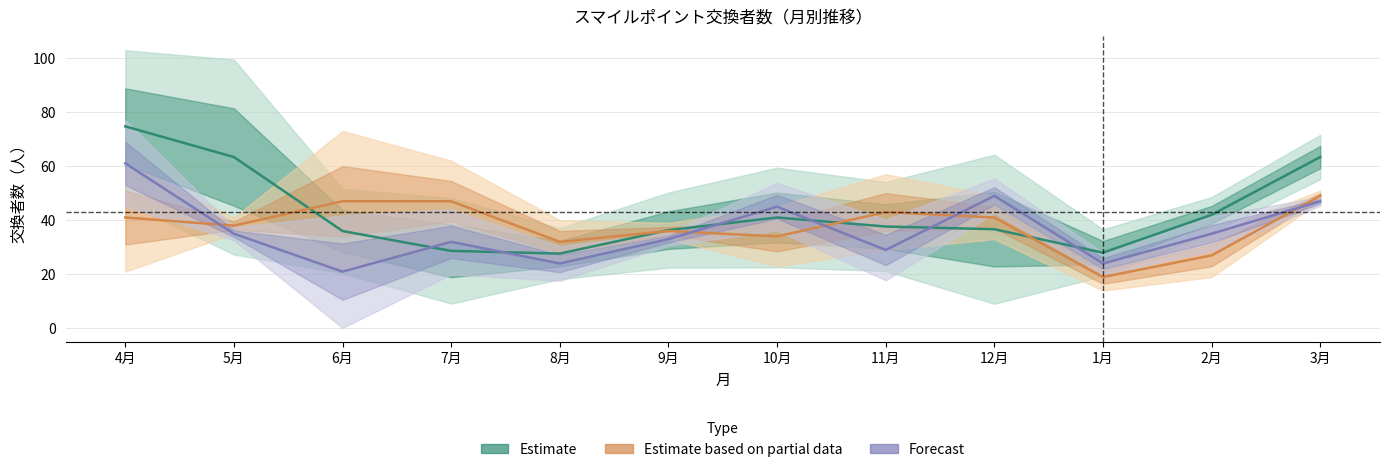

Where is the first local maximum for Estimate?

10月